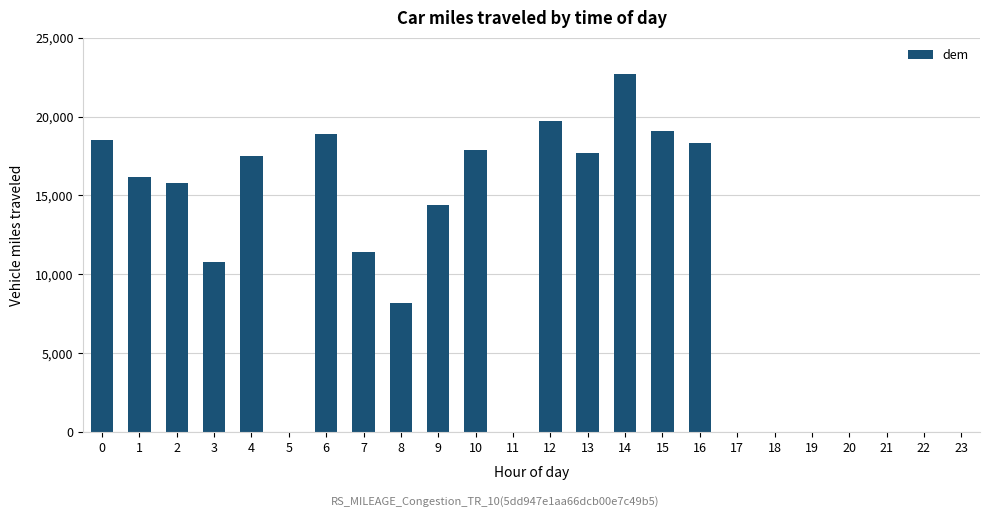

Between 3 and 19, which is larger?

3